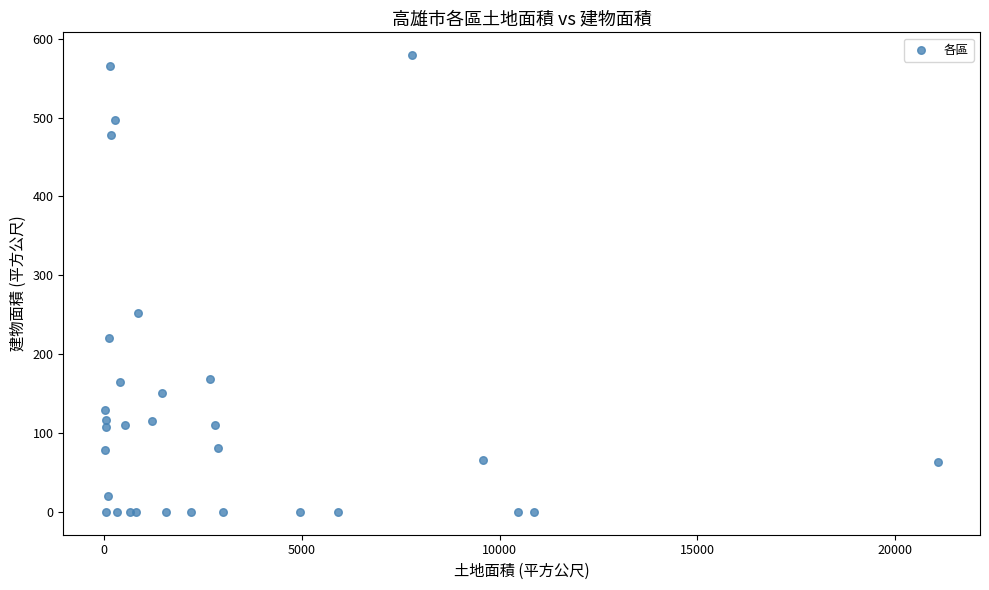

What Y value in the scatter plot is closest to 289?

252.5